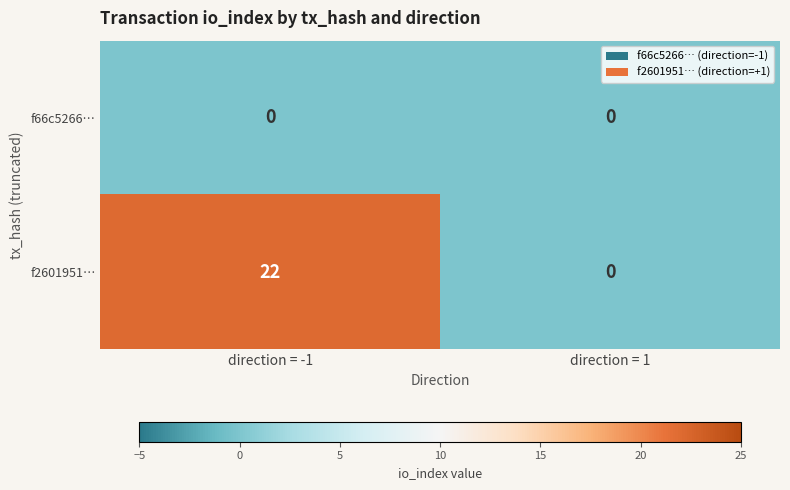

Is it true that f66c5266… equals 0 at direction = 1?

True